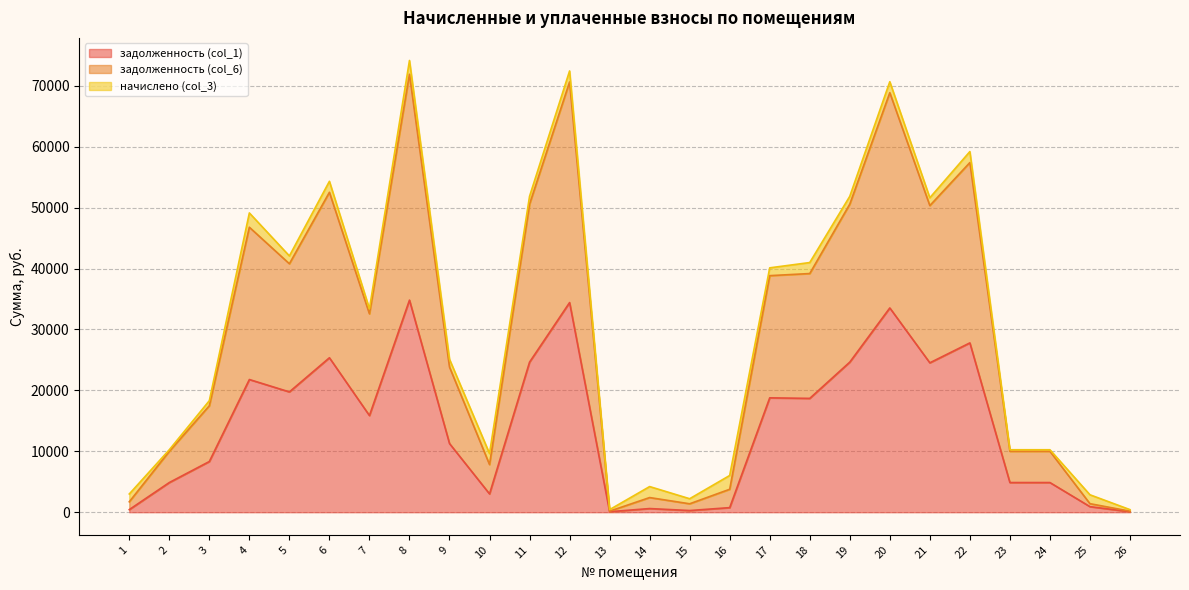

Which series changed the most between 13 and 16?

задолженность (col_6)